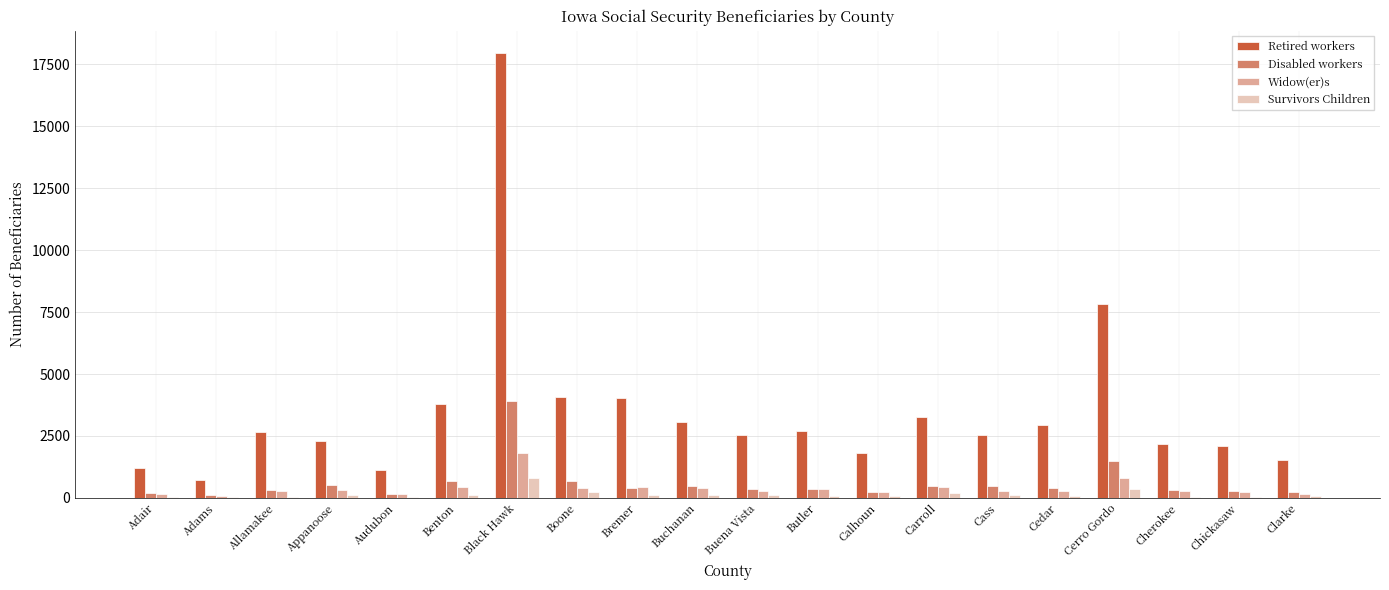

At which category is the sum across all series the highest?

Black Hawk